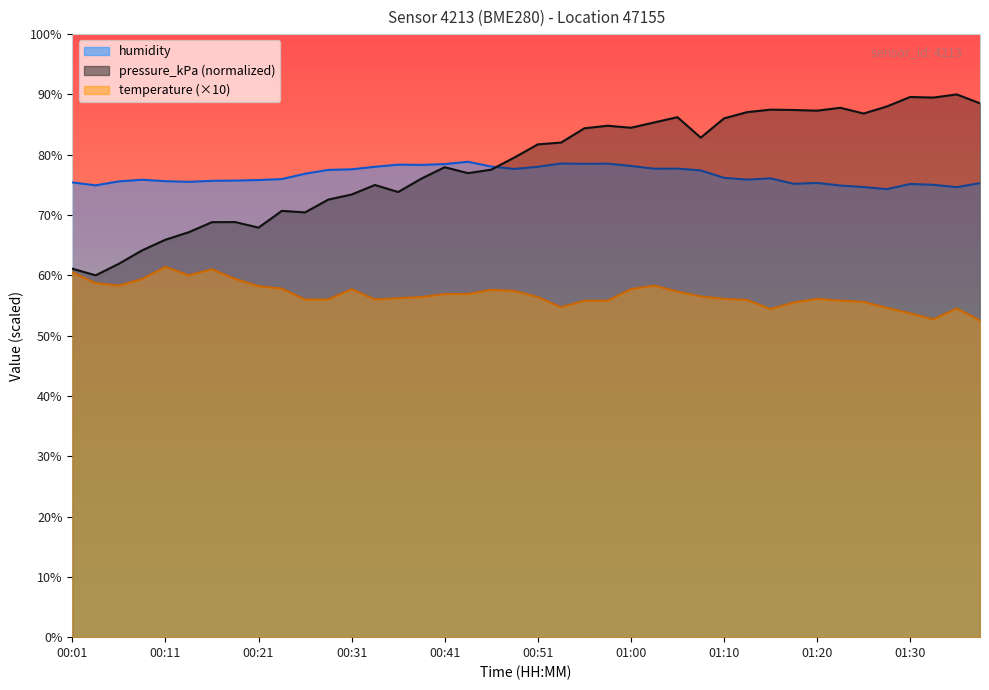

Which has a higher value, 01:33 or 01:20?

01:20